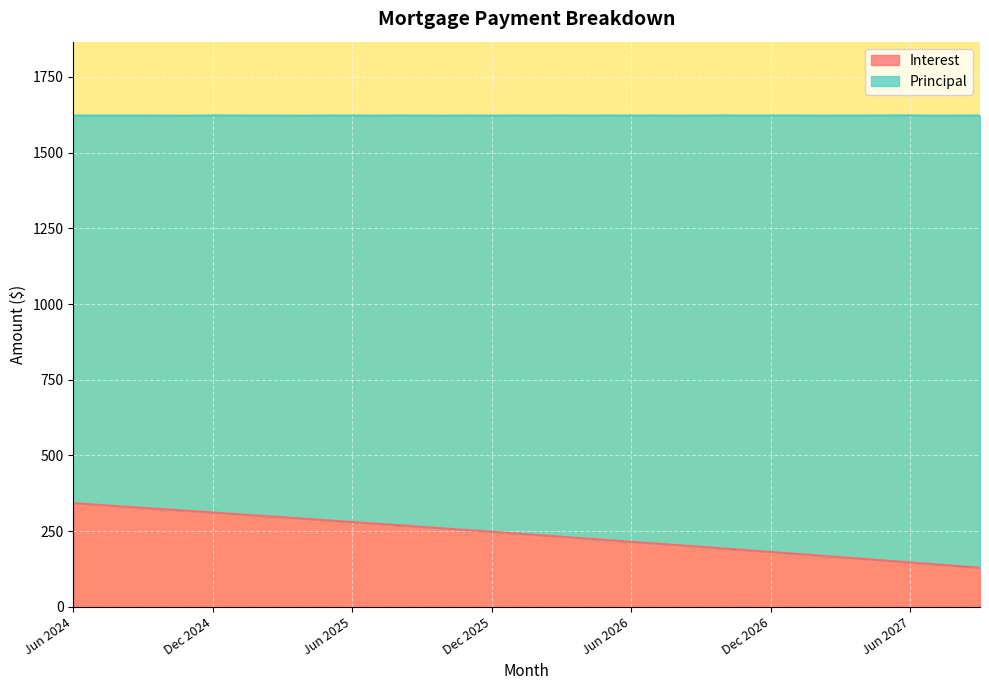

The chart shows a value of 269.6 at Aug 2025. True or false?

True